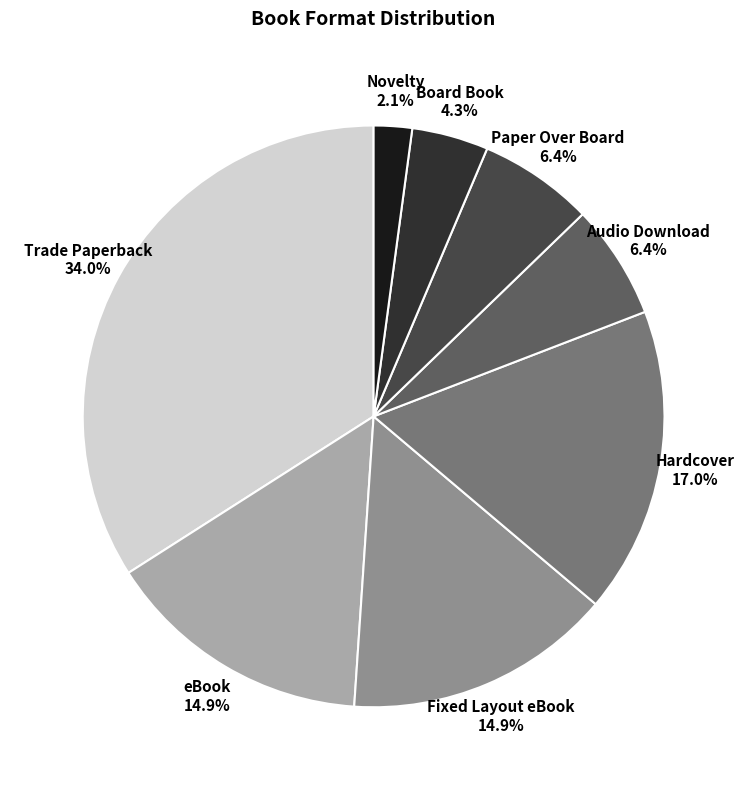

True or false: Fixed Layout eBook accounts for 15% of the total.

True